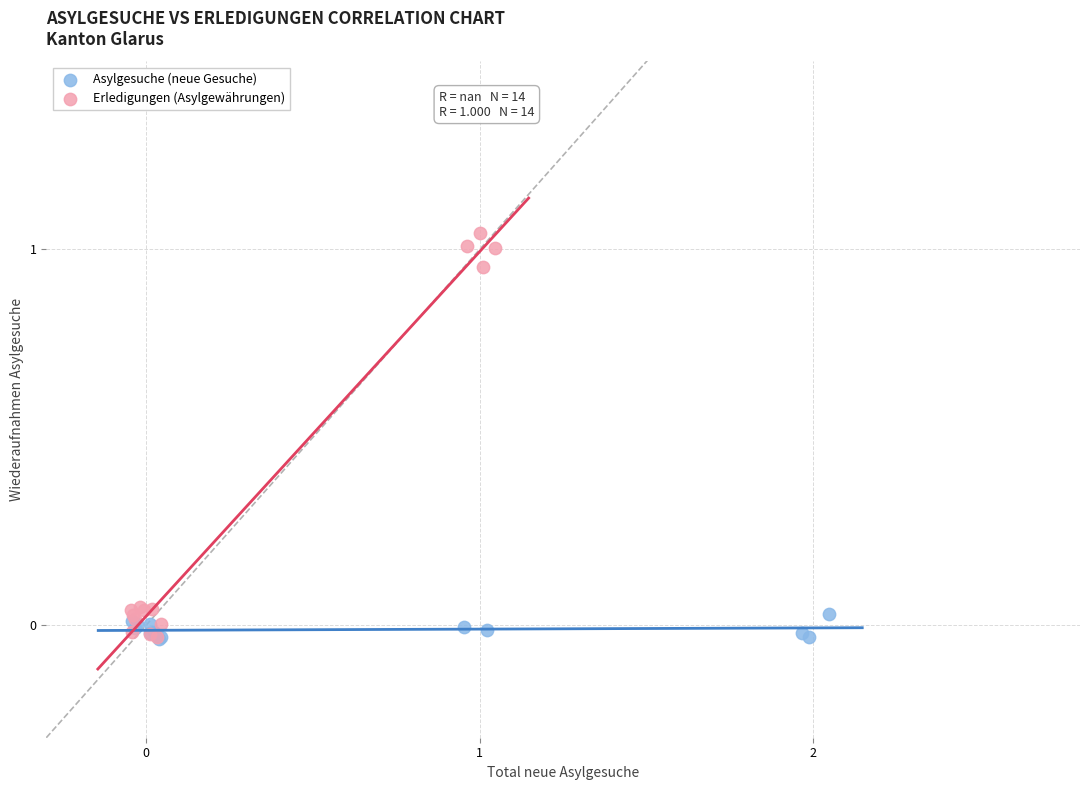

Which series has the widest spread of Y values?

Erledigungen (Asylgewährungen)